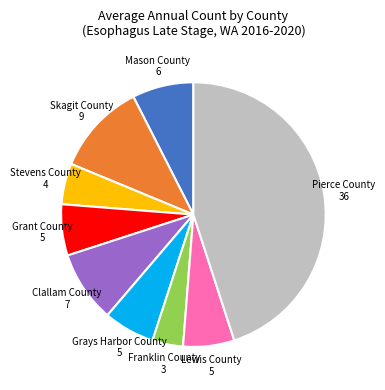

Does any single category account for the majority?

No